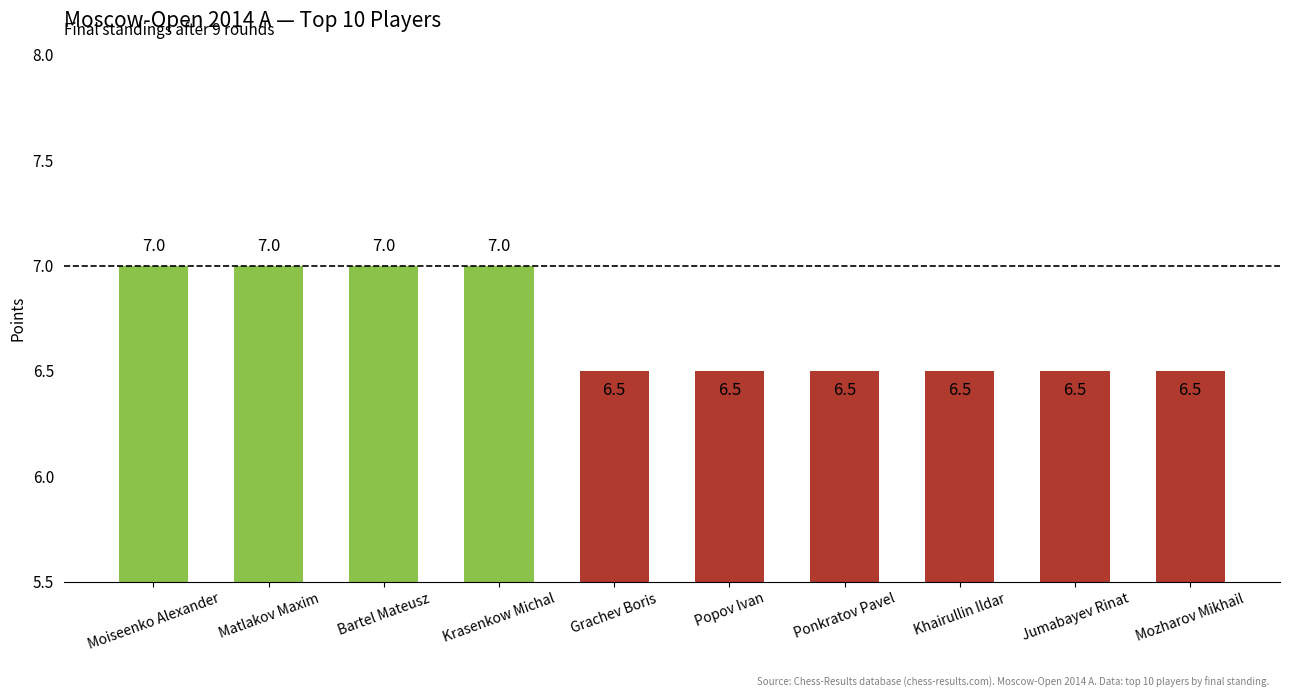

Count the values in the range 6 to 7.

10